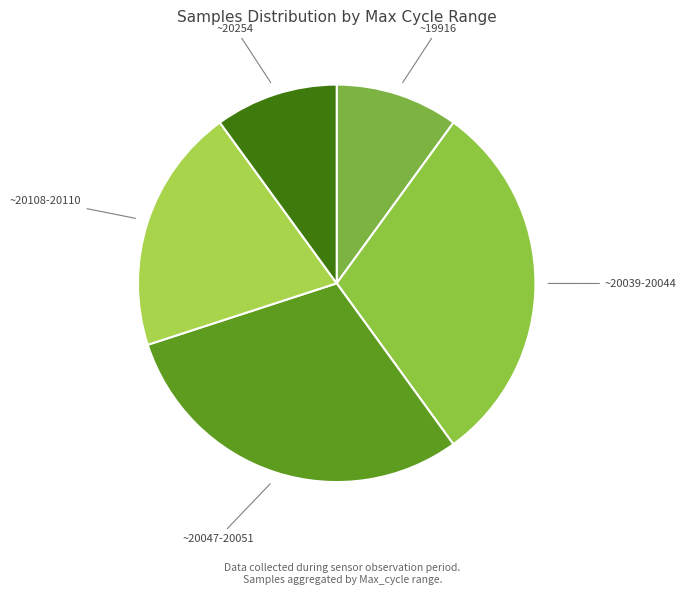

Approximately how many times larger is the value at ~19916 compared to ~20047-20051?

0.3